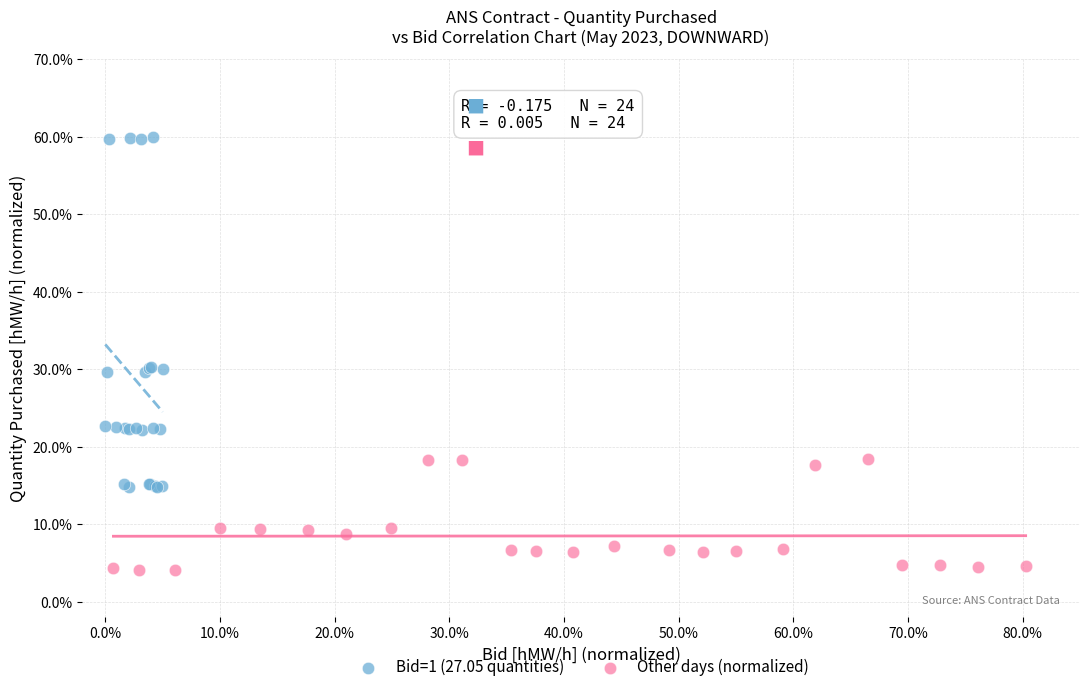

What are all the series names shown in the legend?

Bid=1 (27.05 quantities), Other days (normalized)